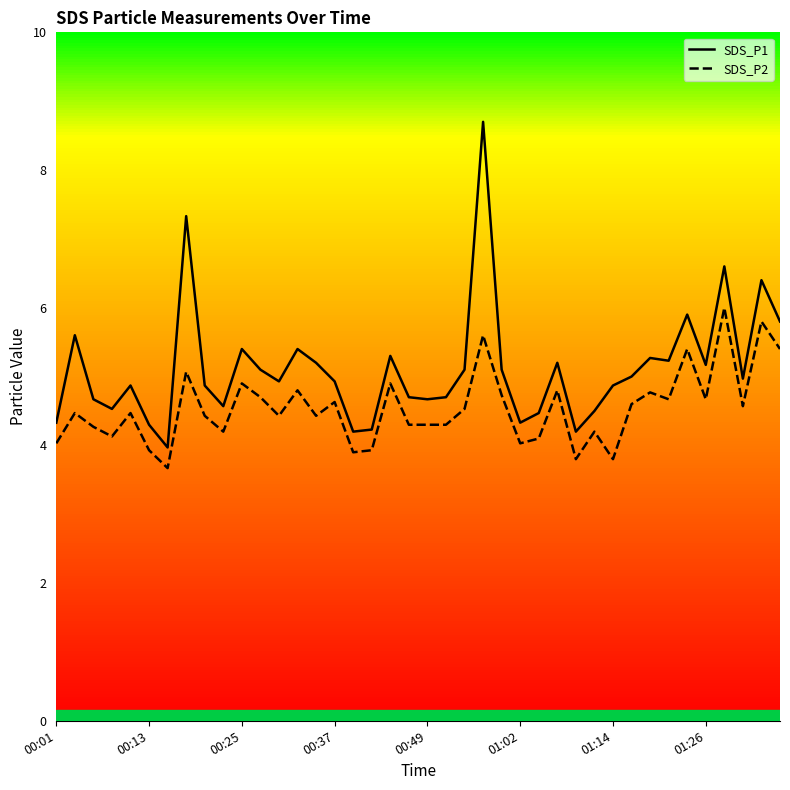

Reading left to right, what are all the values shown in this chart?

SDS_P1: 4.3	5.6	4.7	4.5	4.9	4.3	4.0	7.3	4.9	4.6	5.4	5.1	4.9	5.4	5.2	4.9	4.2	4.2	5.3	4.7	4.7	4.7	5.1	8.7	5.1	4.3	4.5	5.2	4.2	4.5	4.9	5.0	5.3	5.2	5.9	5.2	6.6	5.0	6.4	5.8
SDS_P2: 4.0	4.5	4.3	4.1	4.5	3.9	3.7	5.1	4.4	4.2	4.9	4.7	4.4	4.8	4.4	4.6	3.9	3.9	4.9	4.3	4.3	4.3	4.5	5.6	4.7	4.0	4.1	4.8	3.8	4.2	3.8	4.6	4.8	4.7	5.4	4.7	6.0	4.6	5.8	5.4